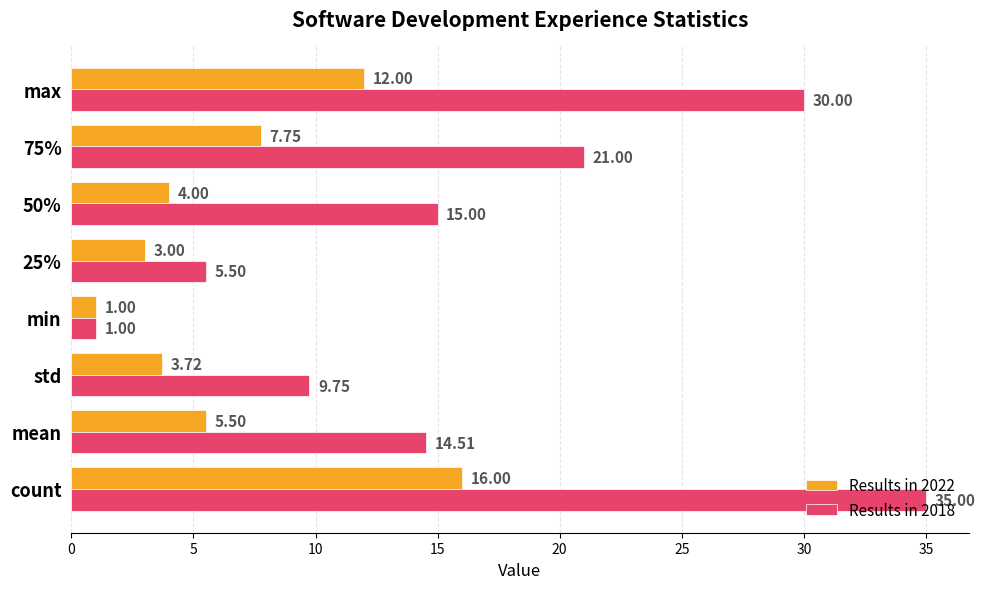

At which category does the chart reach its peak across all series?

count